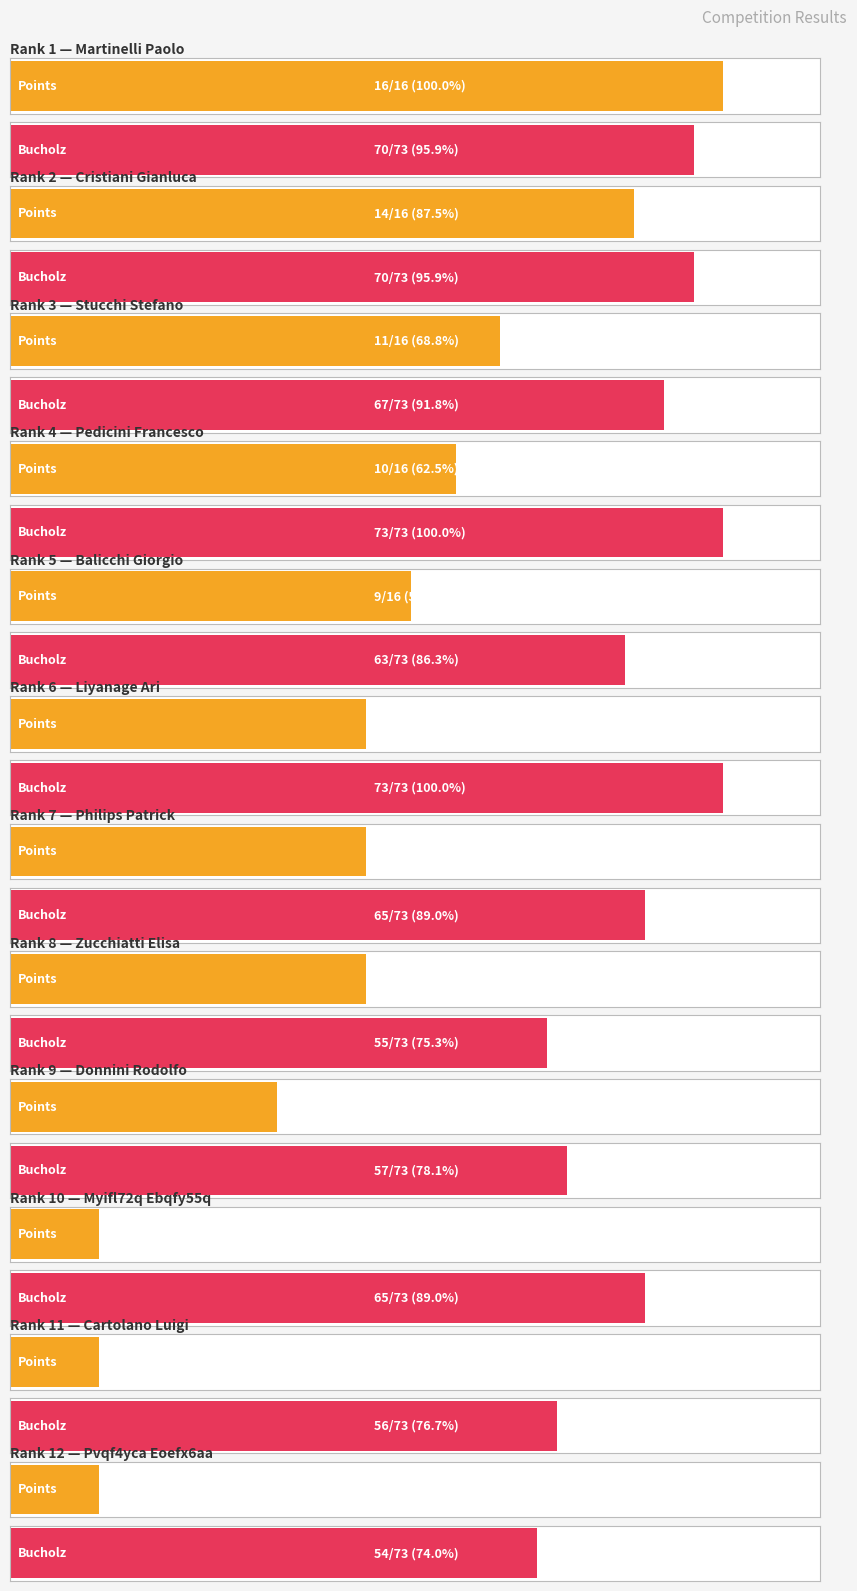

What is the sum of the Bucholz values at Cristiani Gianluca and Donnini Rodolfo?

127